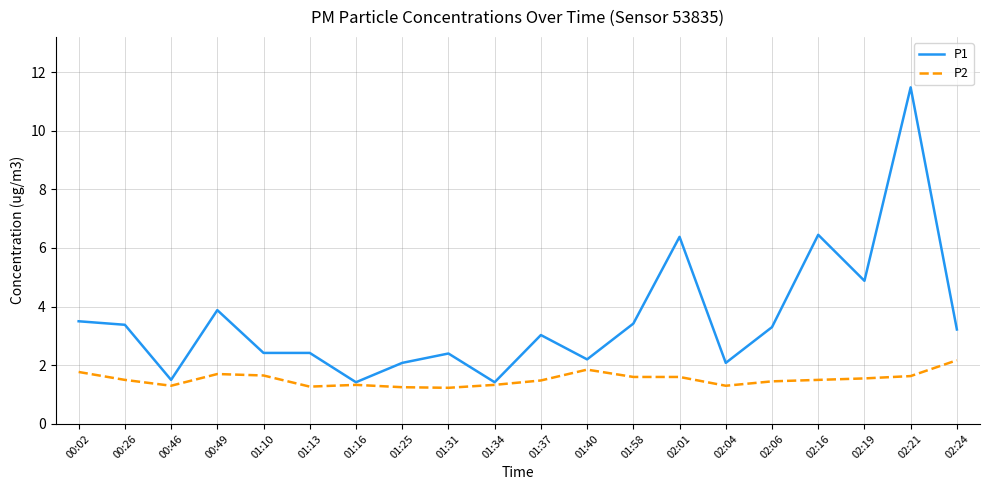

Is it true that P1 equals 2.4 at 01:10?

True